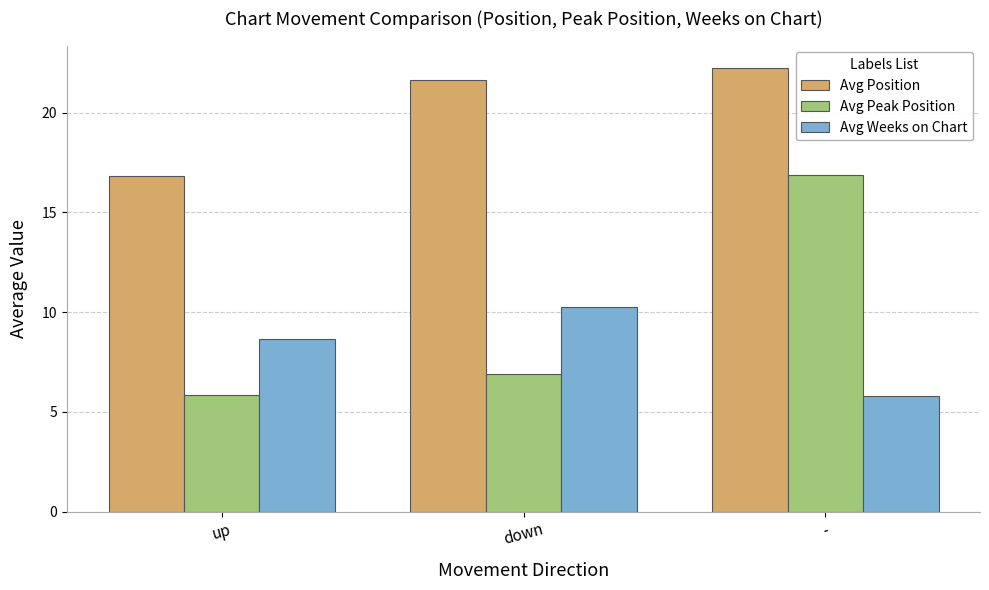

What is the label of the 2nd bar from the left?

down